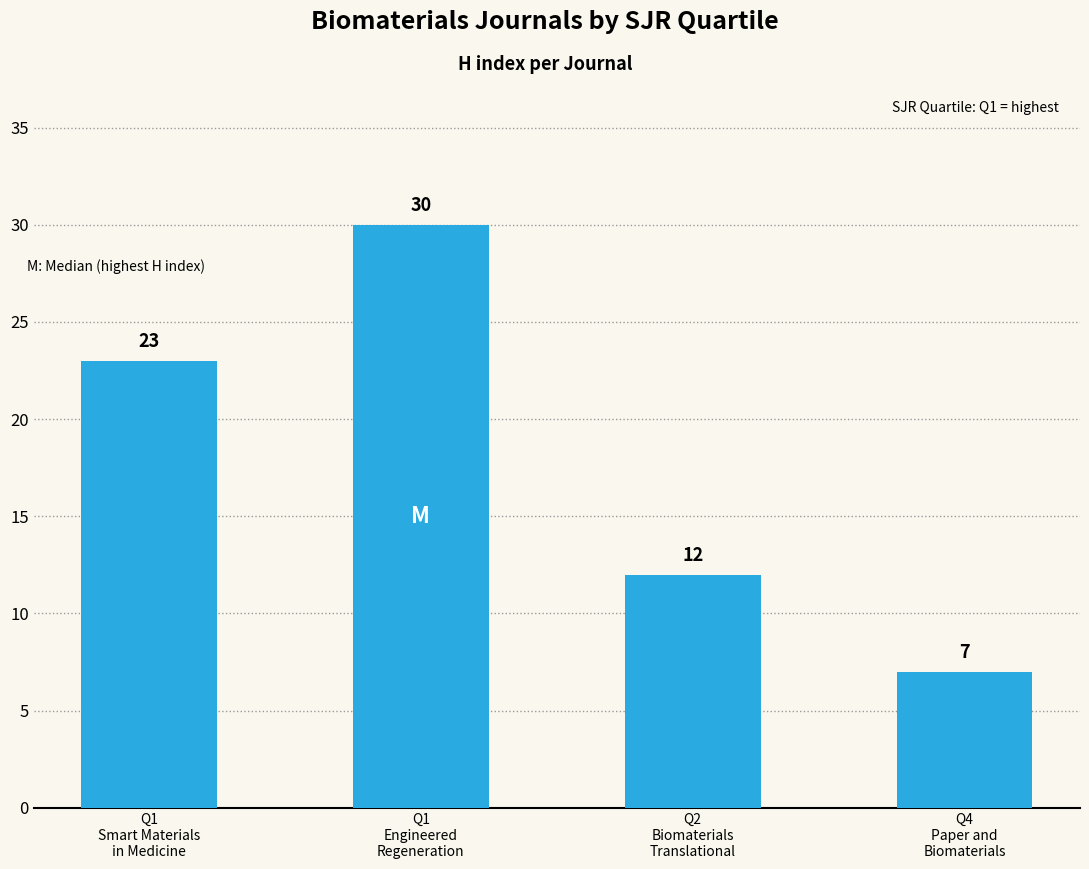

What is the sum of the values at Q1
Smart Materials
in Medicine and Q4
Paper and
Biomaterials?

30